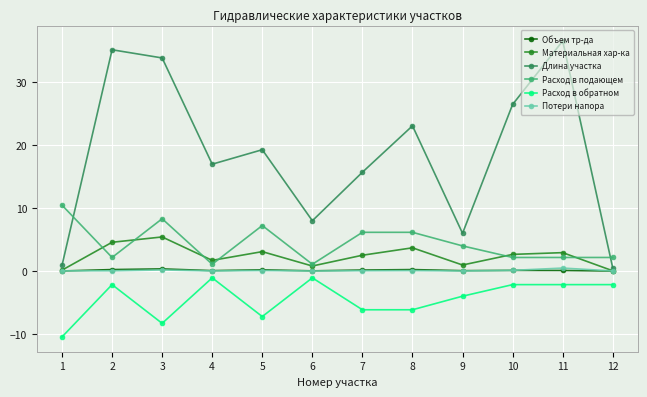

What is the minimum value for Расход в подающем?

1.1